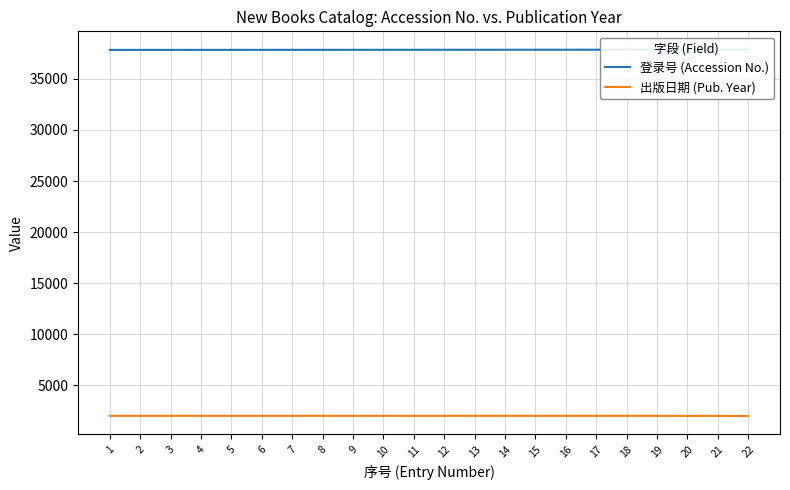

What is the minimum value for 登录号 (Accession No.)?

37837